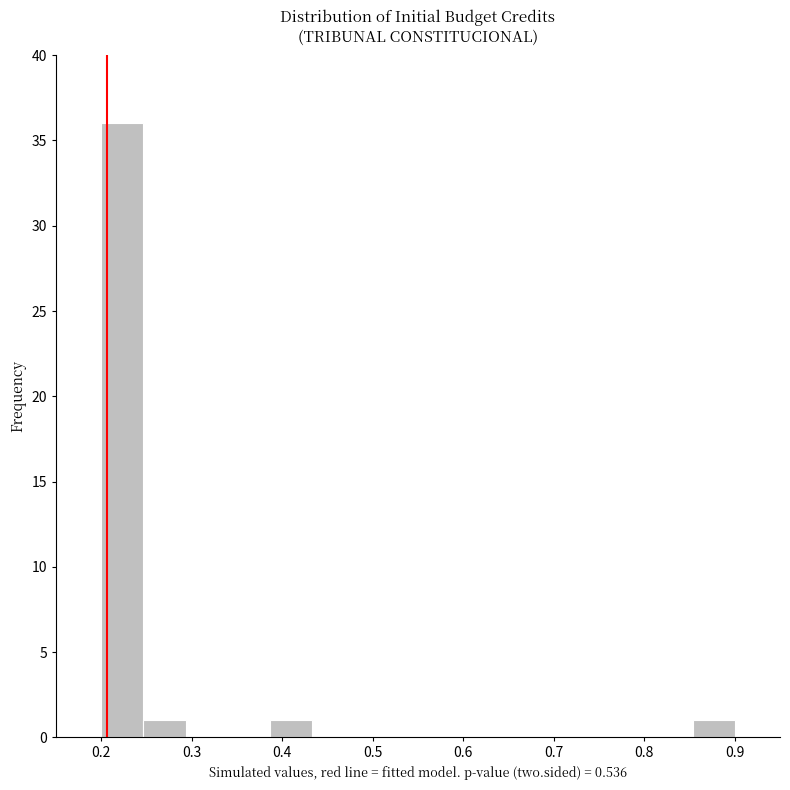

Over which range of the x-axis is the bar tallest?

0.20 to 0.25